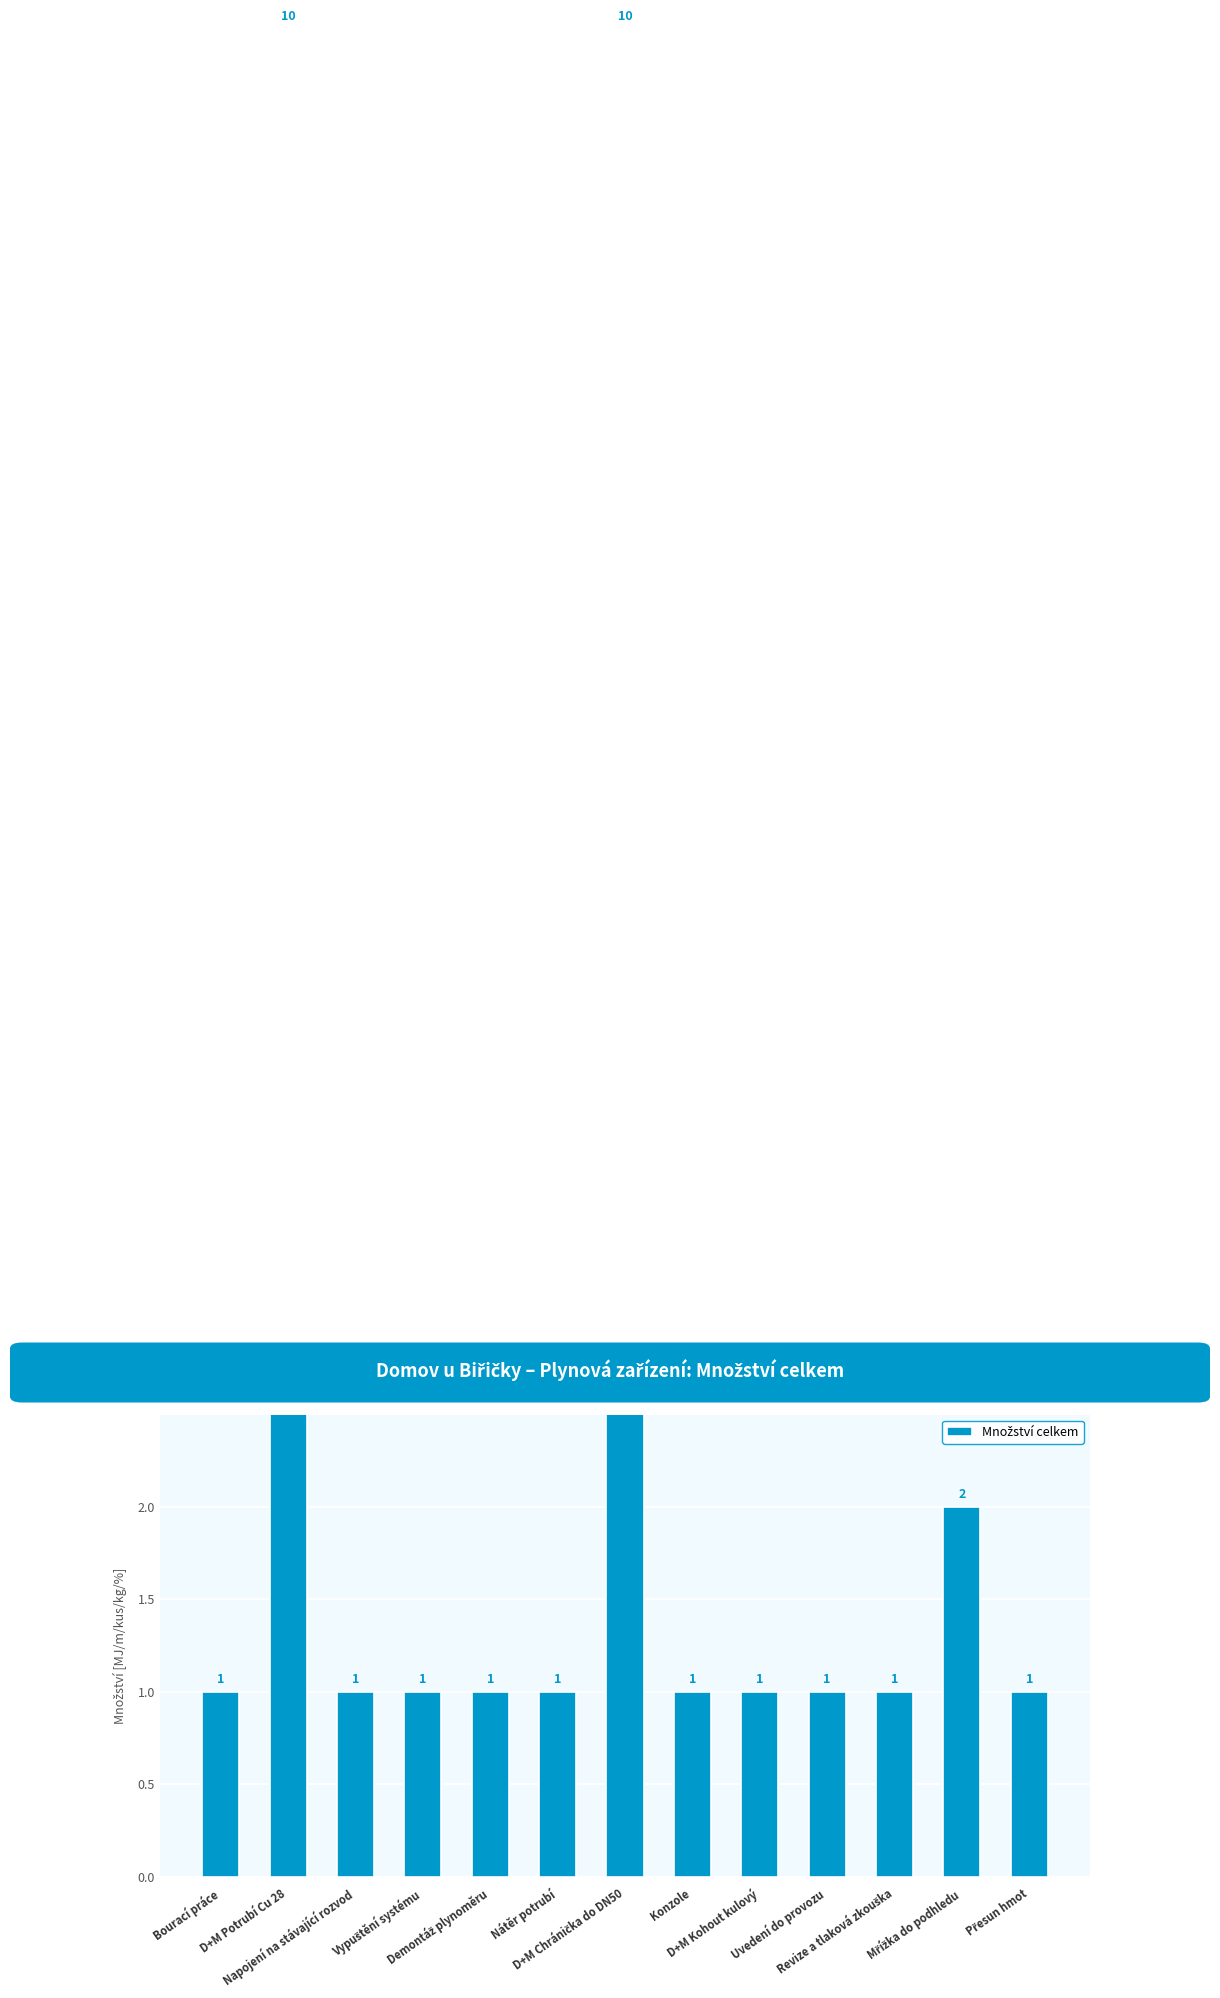

Rank the categories by value from lowest to highest.

Bourací práce, Napojení na stávající rozvod, Vypuštění systému, Demontáž plynoměru, Nátěr potrubí, Konzole, D+M Kohout kulový, Uvedení do provozu, Revize a tlaková zkouška, Přesun hmot, Mřížka do podhledu, D+M Potrubí Cu 28, D+M Chránička do DN50